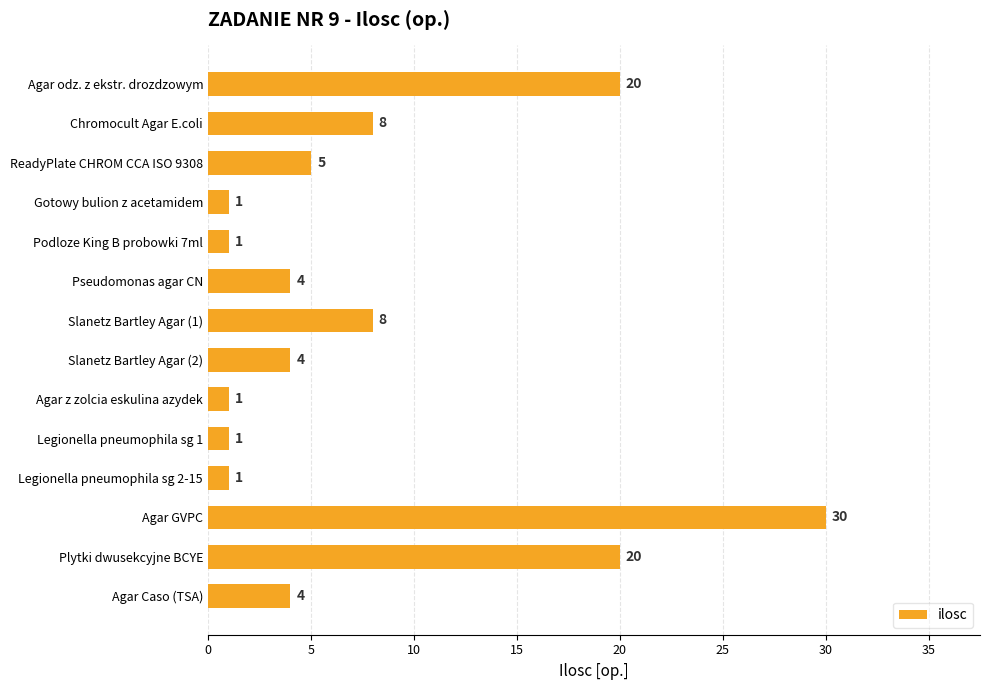

What is the greatest value displayed?

30